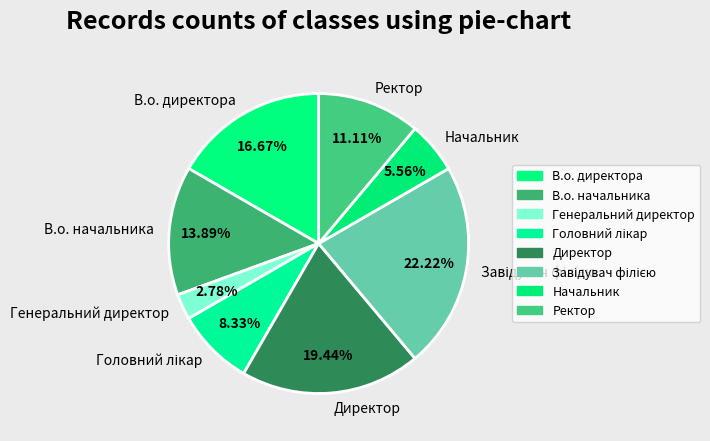

How many slices are in this pie chart?

8